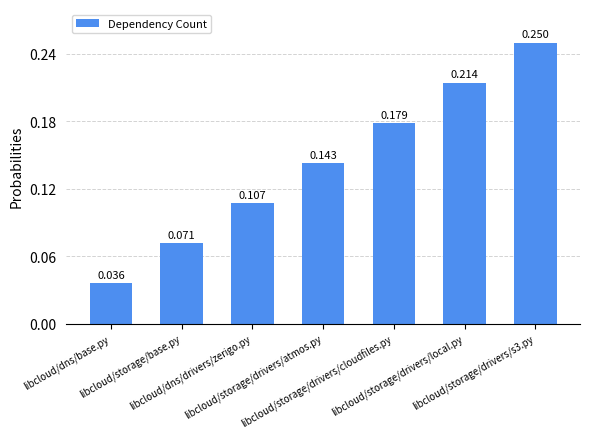

What is the average value?

0.1